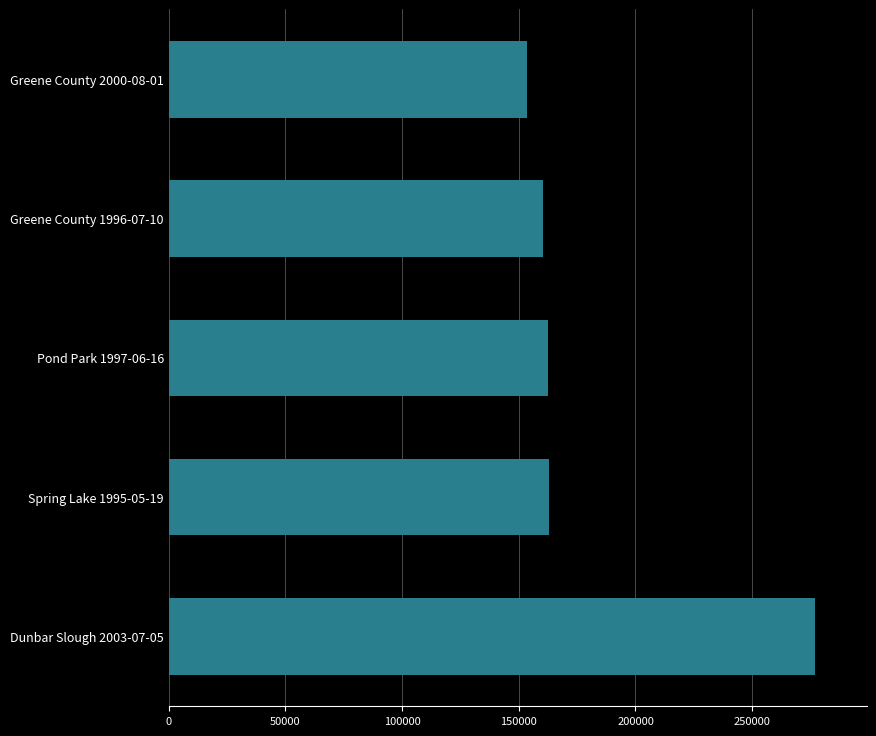

Which label corresponds to the largest value in the chart?

Dunbar Slough 2003-07-05